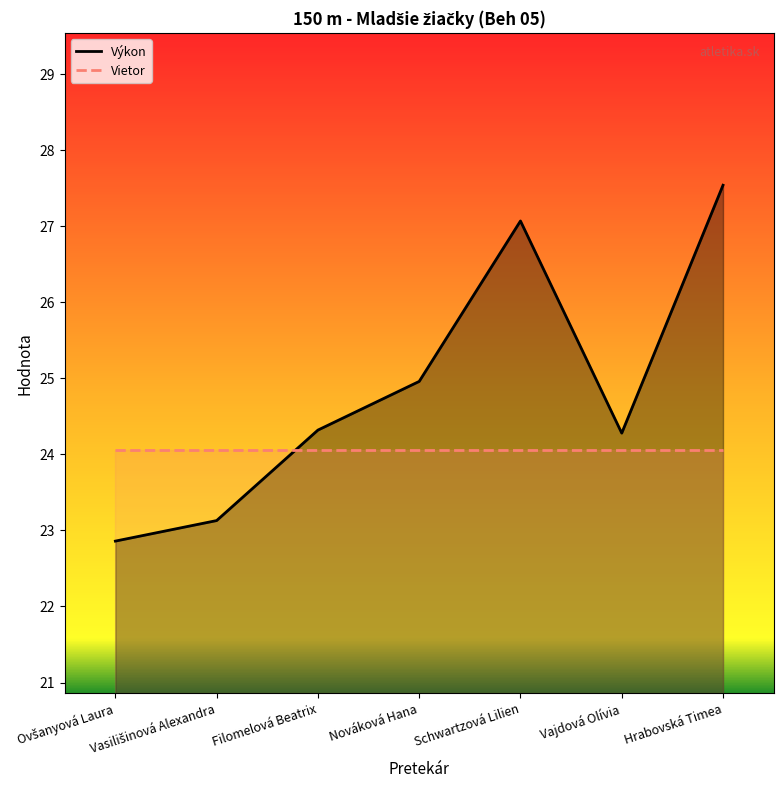

What is the approximate value of Vietor at Filomelová Beatrix?

24.1